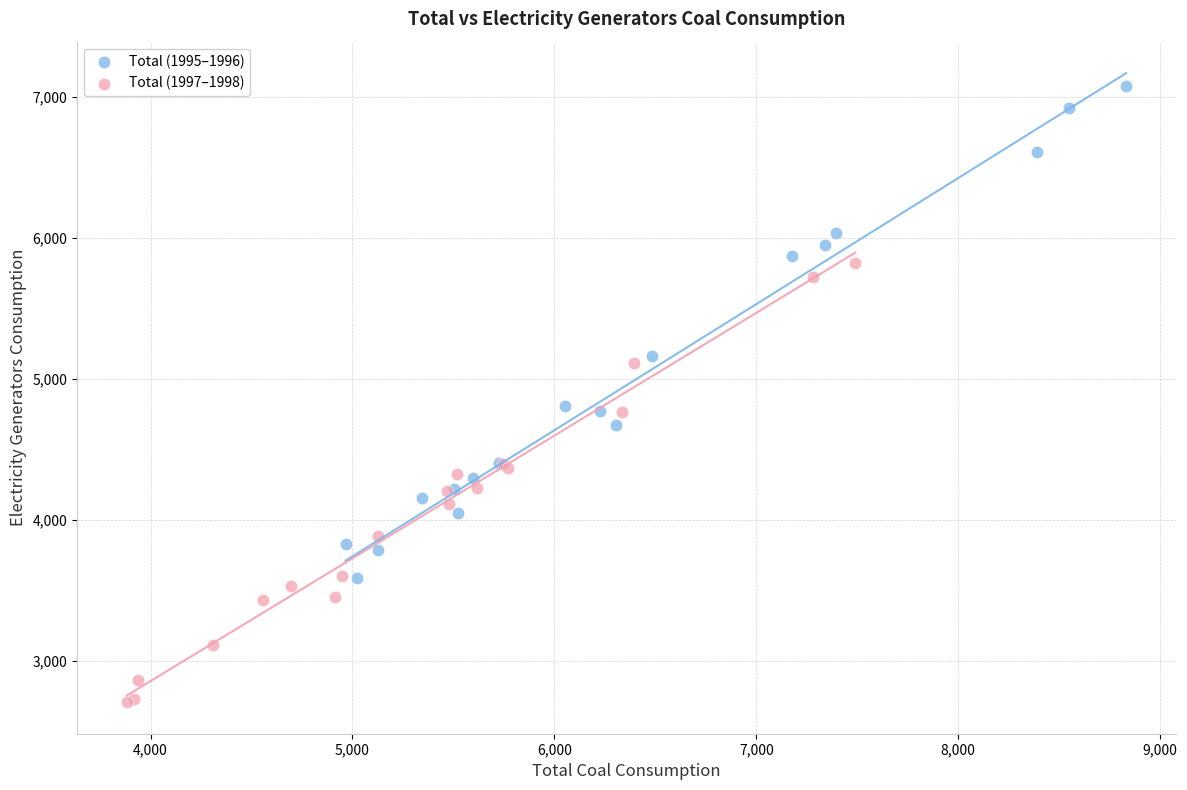

Which series reaches the minimum Y coordinate?

Total (1997–1998)